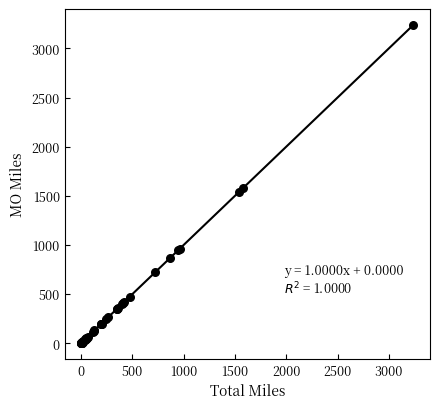

What Y value in the scatter plot is closest to 1620?

1581.8